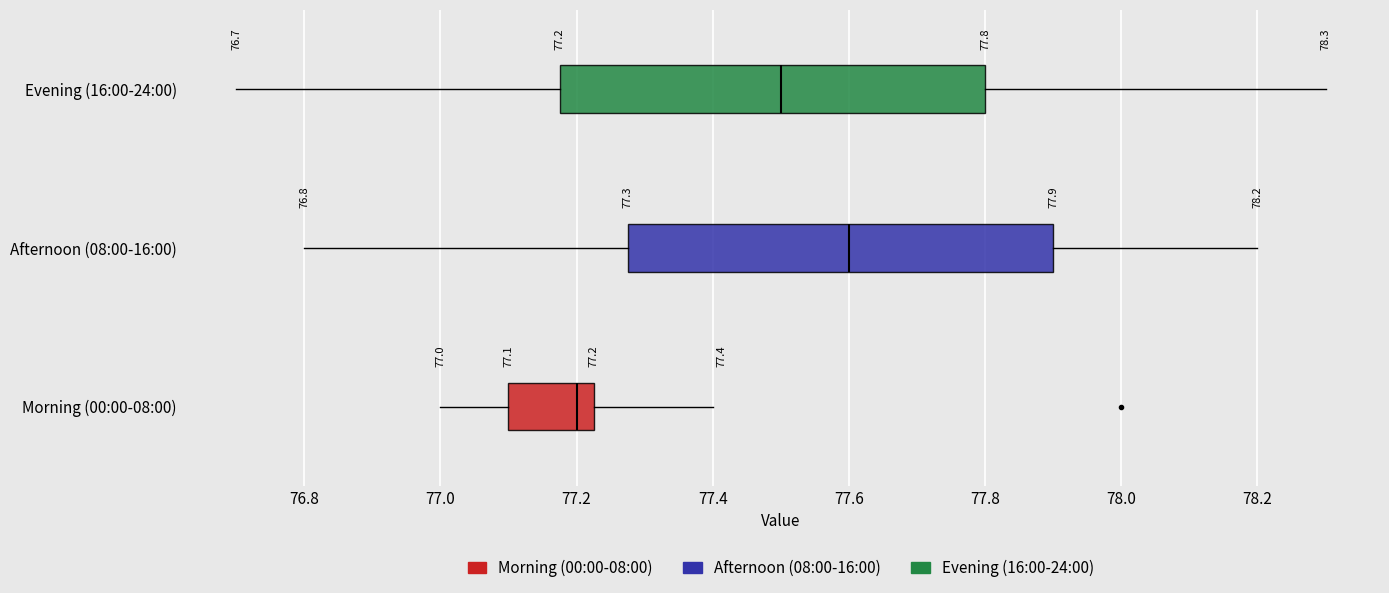

Which box's median line is the furthest to the right?

Afternoon (08:00-16:00)